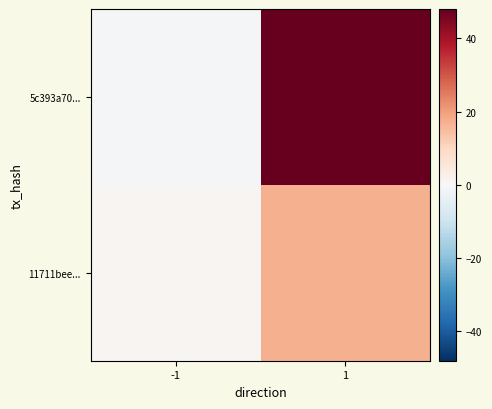

Reading right to left, transcribe all the data shown in this chart.

5c393a70...: 1=48	-1=-1
11711bee...: 1=17	-1=1